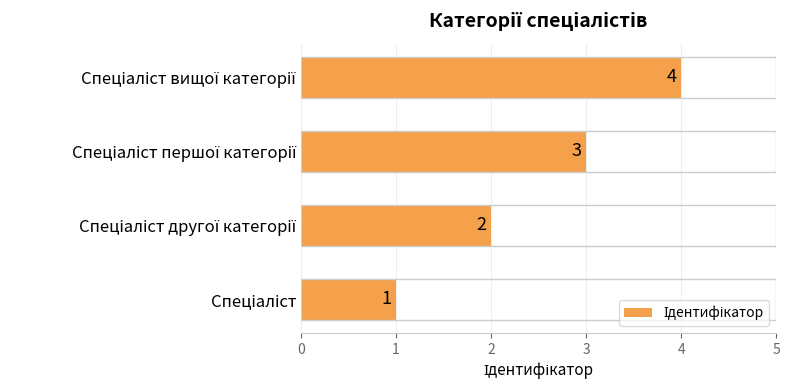

Count the values in the range 2 to 4.

3